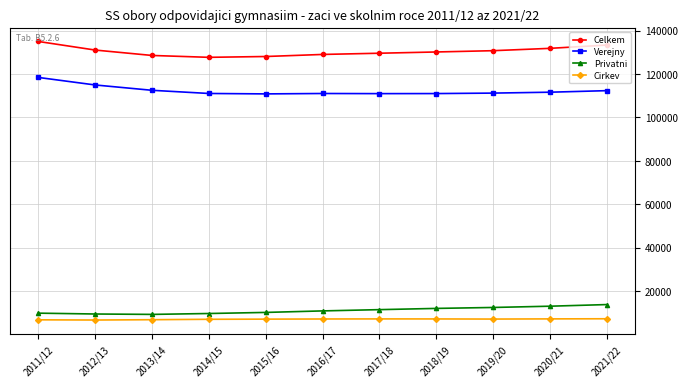

True or false: Verejny and Cirkev intersect in this chart.

False